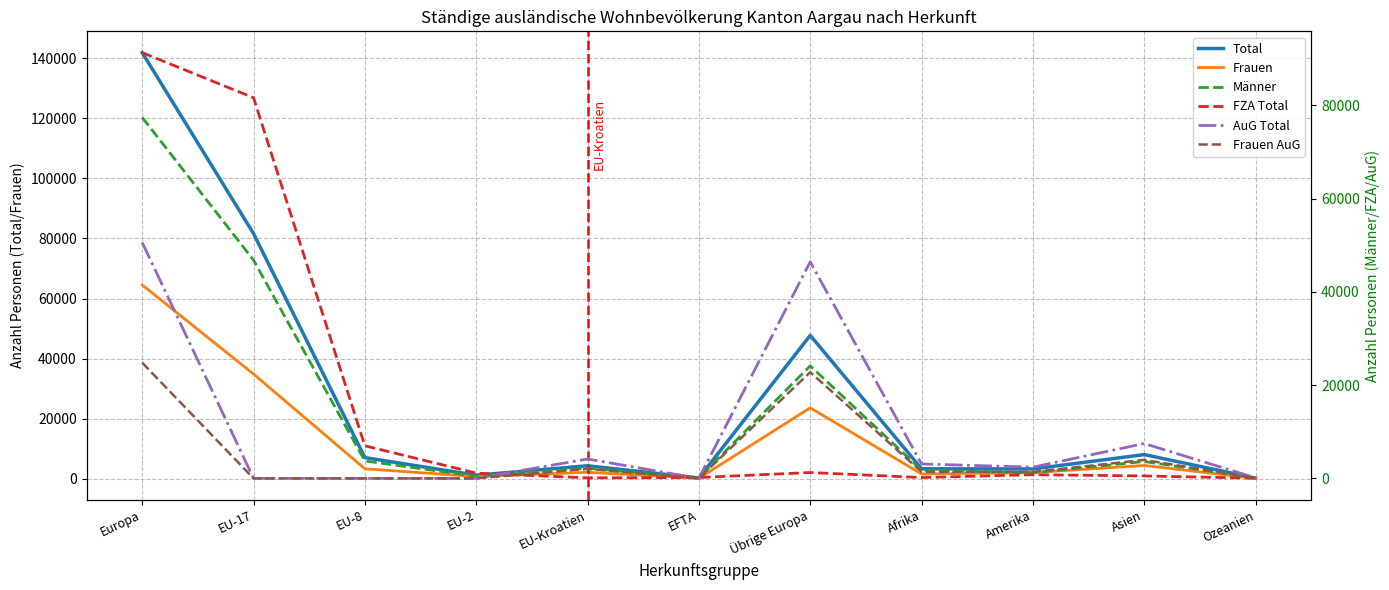

Which series ends up on top after the final intersection of Frauen and FZA Total?

Frauen